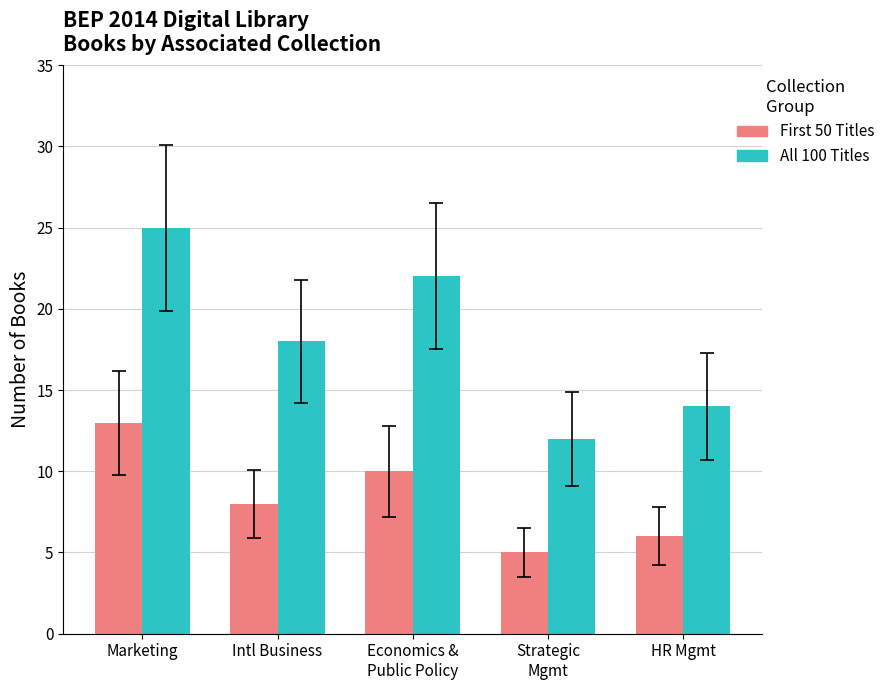

At which label does First 50 Titles reach its minimum?

Strategic
Mgmt